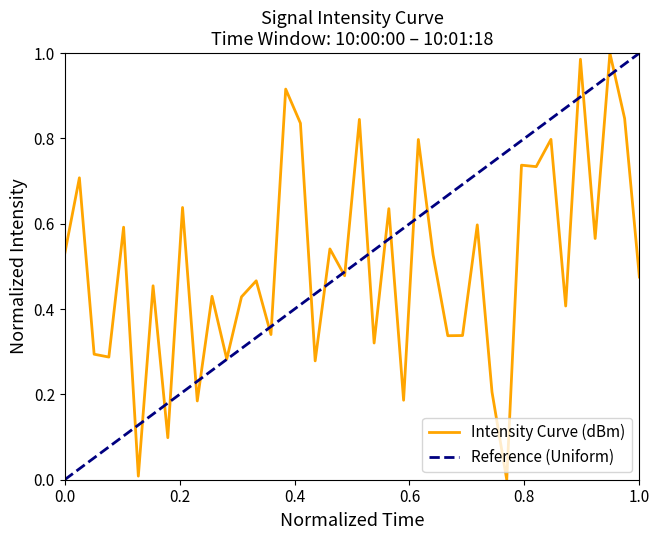

What is the difference between the maximum and minimum values?

1.0